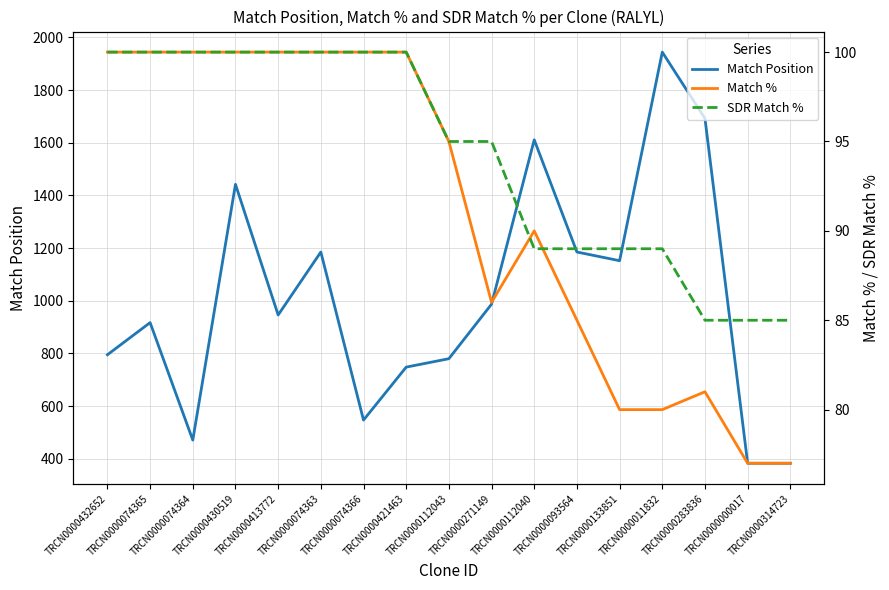

Between TRCN0000430519 and TRCN0000074365, which is larger?

TRCN0000430519